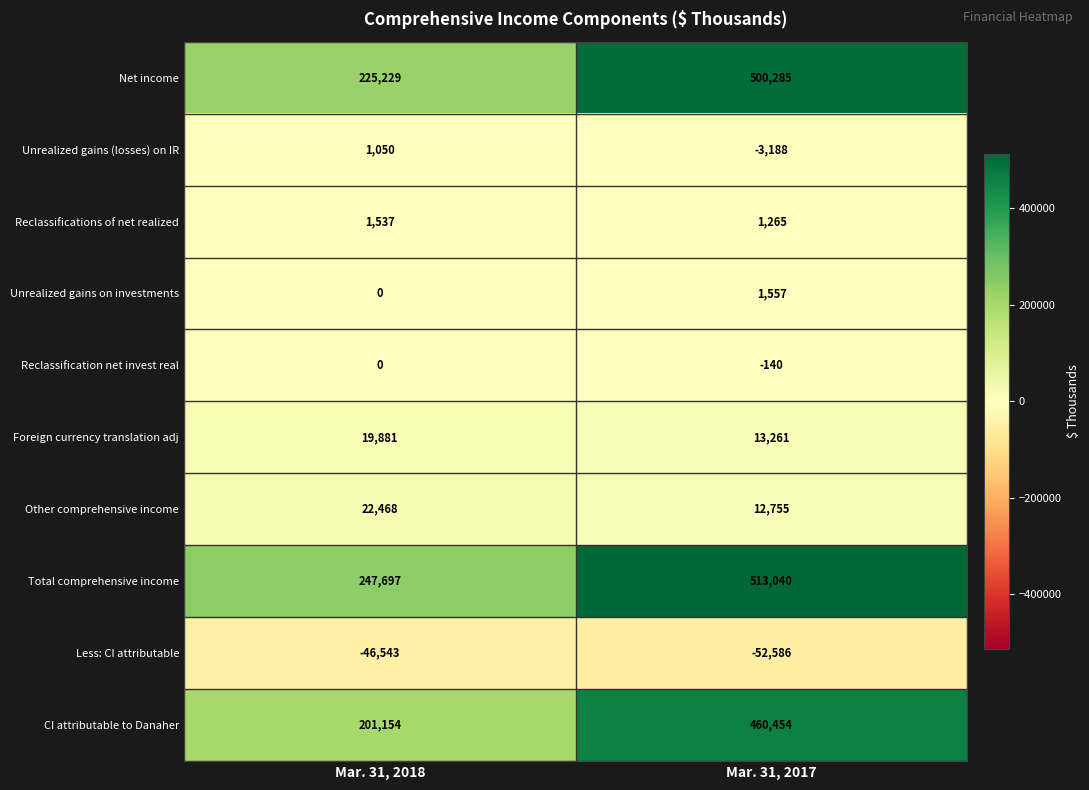

What value does the Foreign currency translation adj series have at Mar. 31, 2018, to the nearest 10?

19880